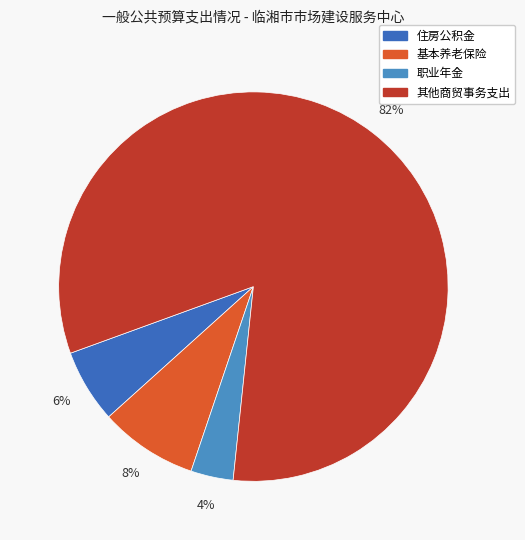

Do 基本养老保险 and 职业年金 together represent more than half of the pie?

No